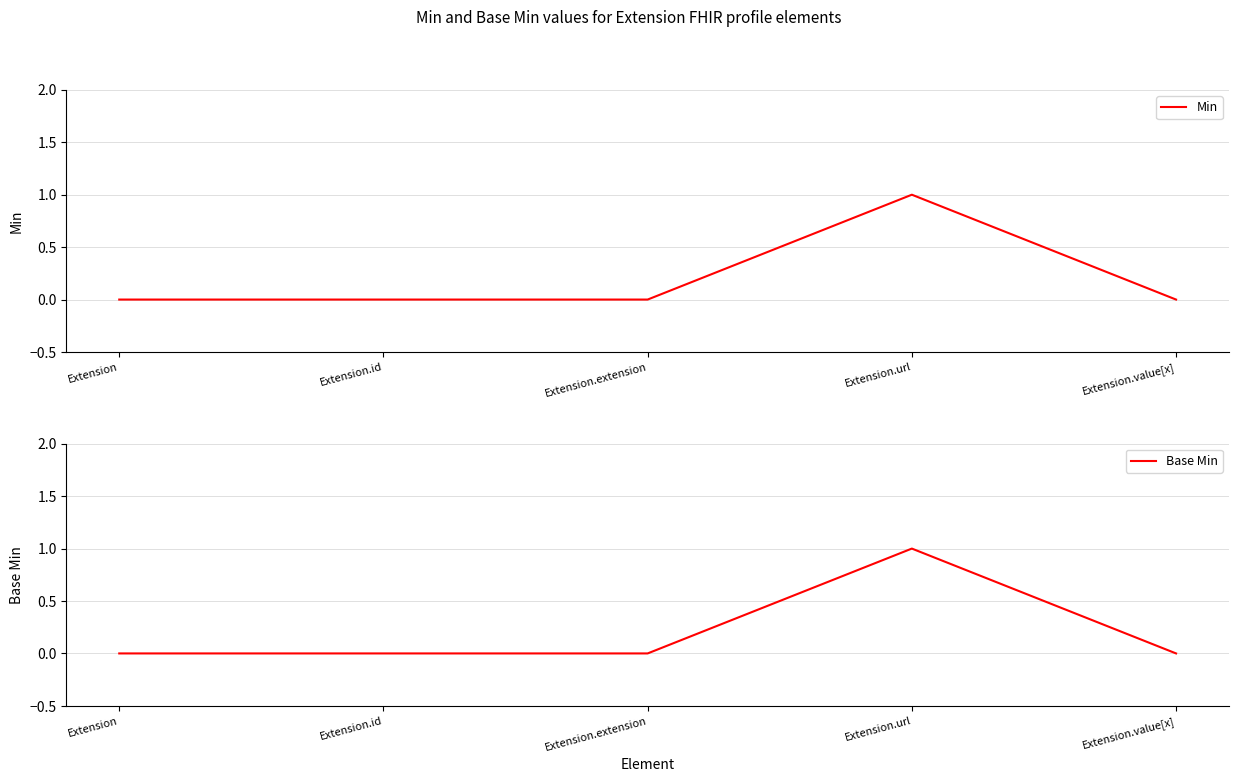

The Min series shows -1 at Extension.value[x]. True or false?

False